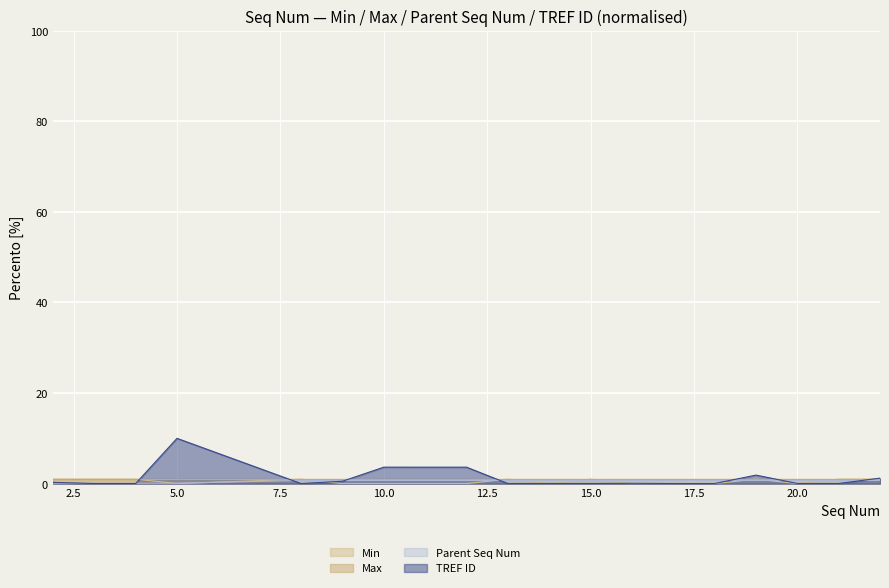

At which category is the sum across all series the highest?

5